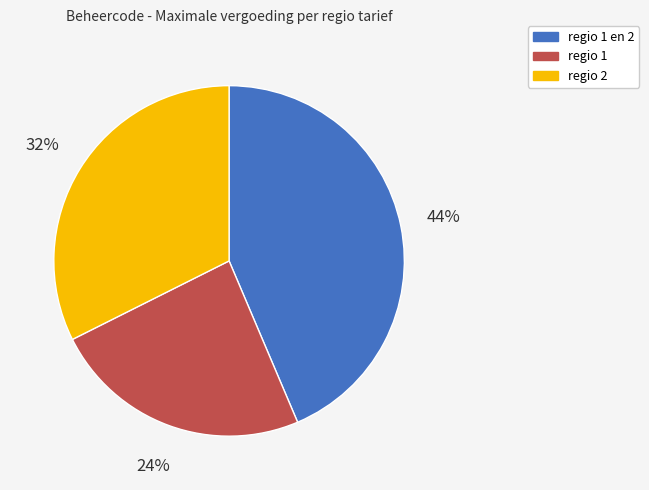

To the nearest percent, what is the average slice percentage?

33%